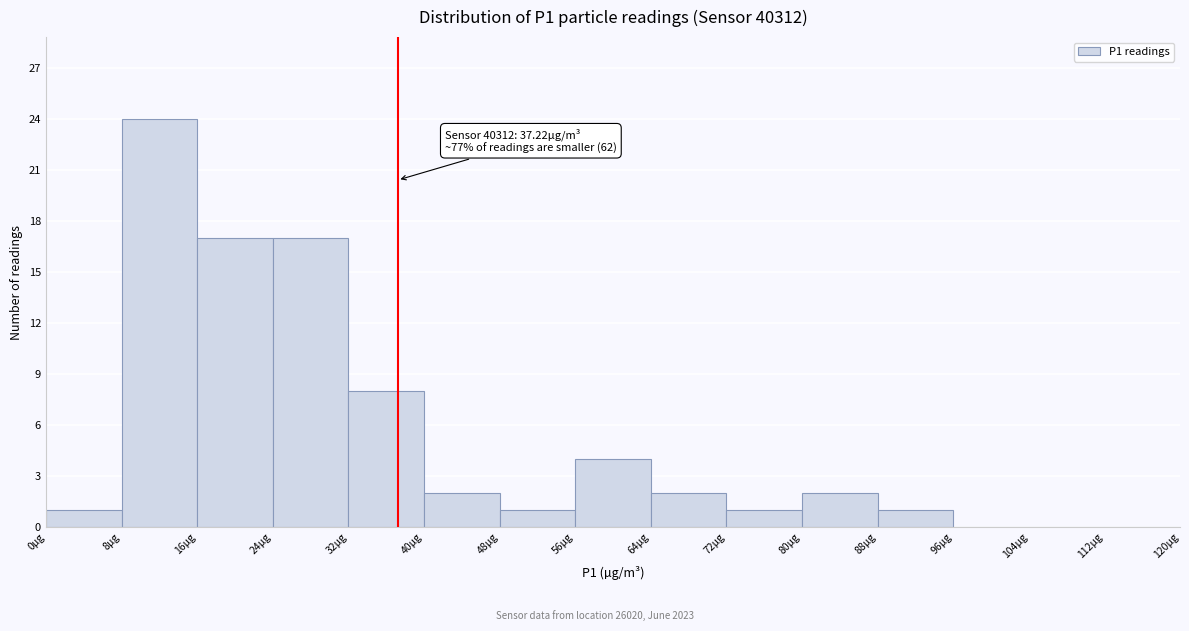

Over which range of the x-axis is the bar tallest?

8 to 16